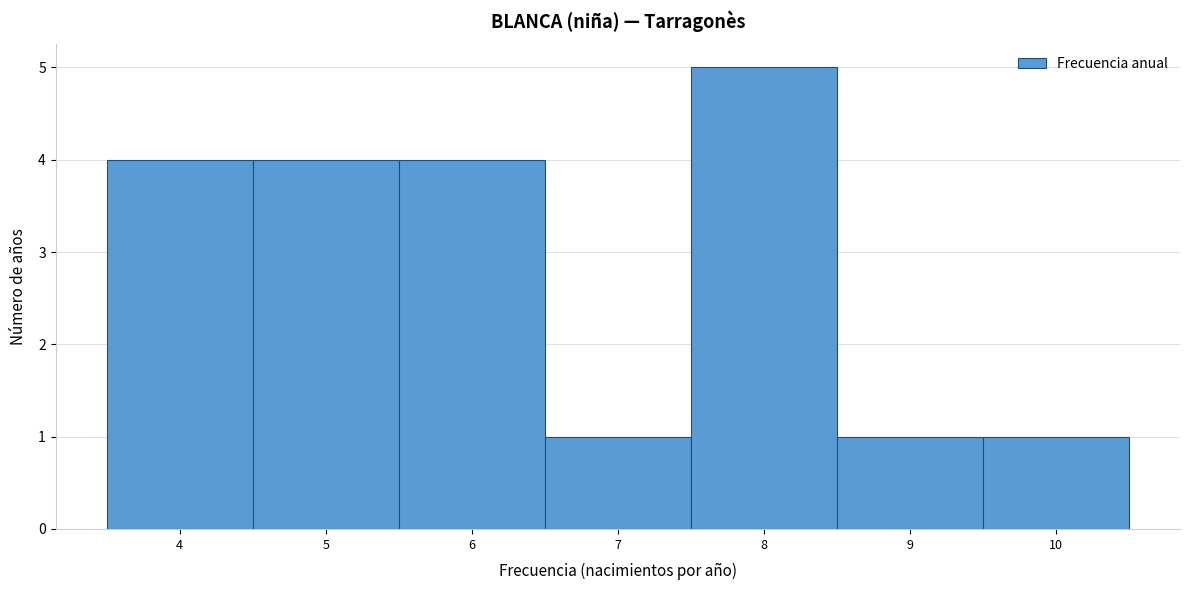

Reading left to right, transcribe this chart: for each bar, give the range it covers on the x-axis and its height. The values are not printed on the chart, so give them approximately, as read against the axis.

3.5 to 4.5: 4
4.5 to 5.5: 4
5.5 to 6.5: 4
6.5 to 7.5: 1
7.5 to 8.5: 5
8.5 to 9.5: 1
9.5 to 10.5: 1